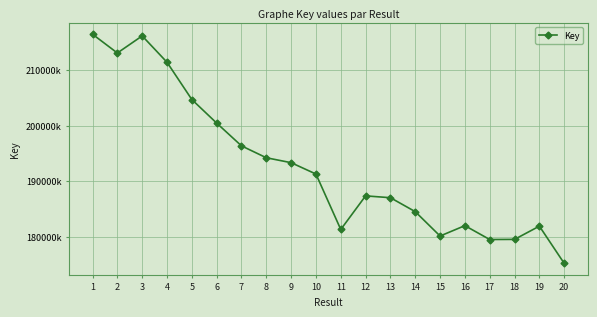

Which label corresponds to the smallest value in the chart?

20